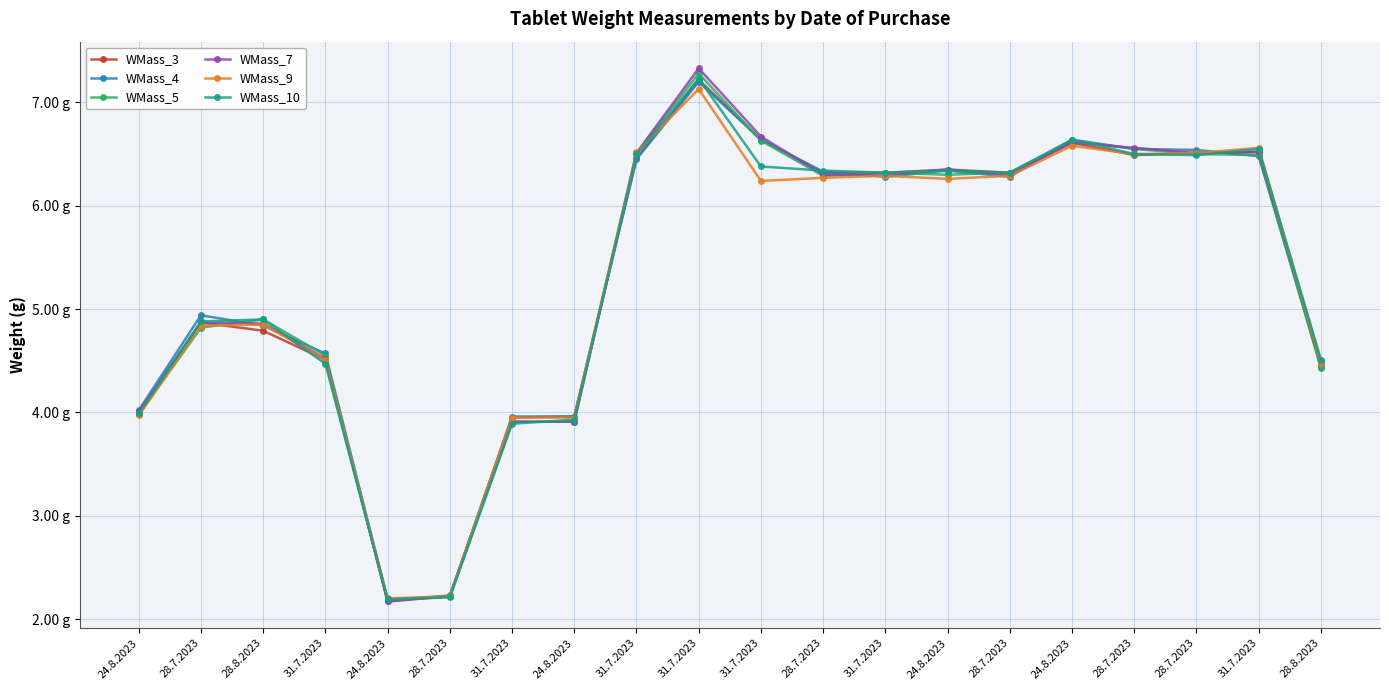

What is the difference between the maximum and minimum values in the WMass_5 series?

5.1